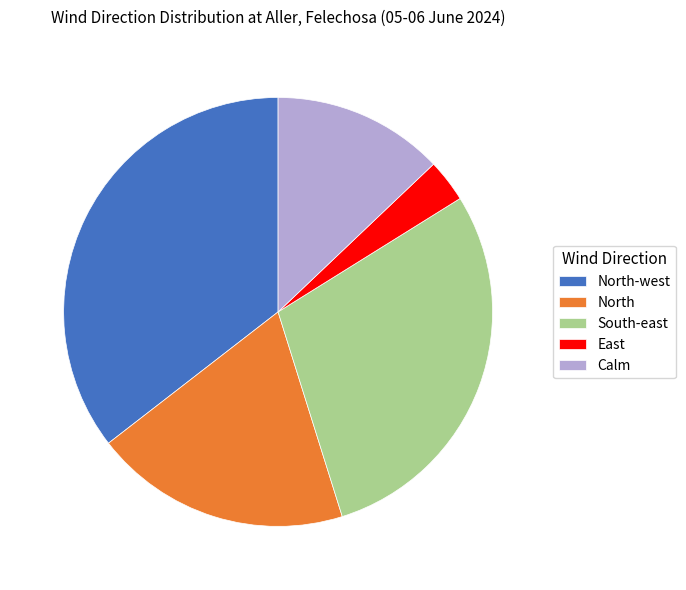

Do Calm and North-west together represent more than half of the pie?

No